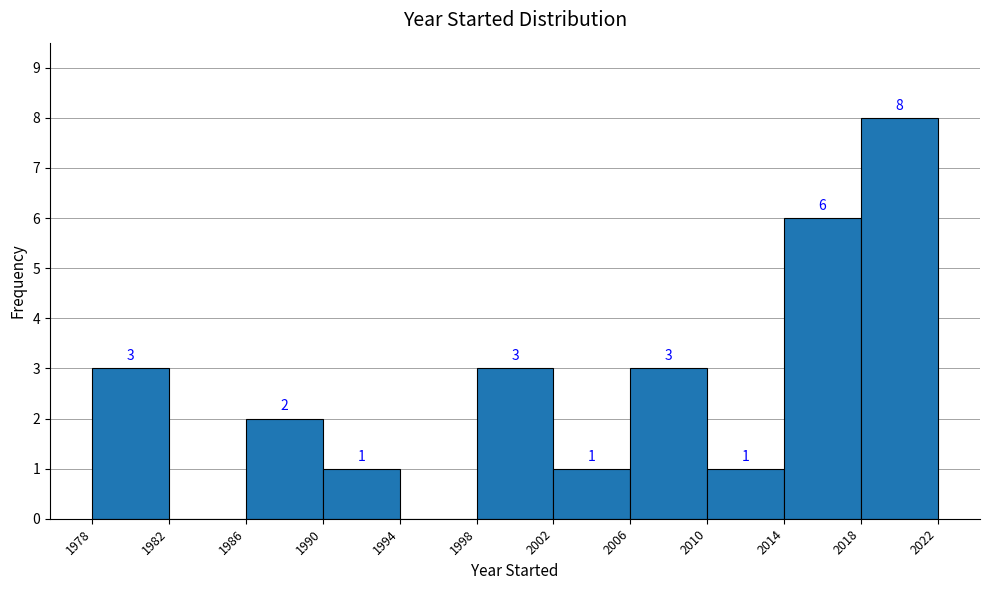

Which range on the x-axis has the tallest bar?

2018 to 2022